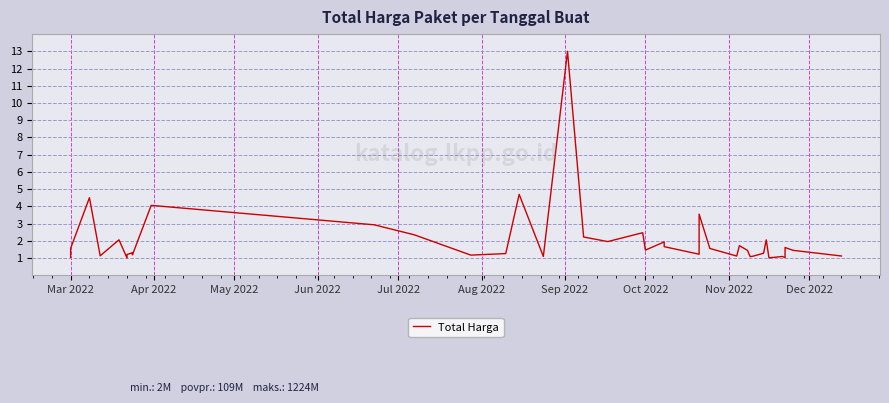

What is the sum of the values at May 2022 and Dec 2022?

5.7